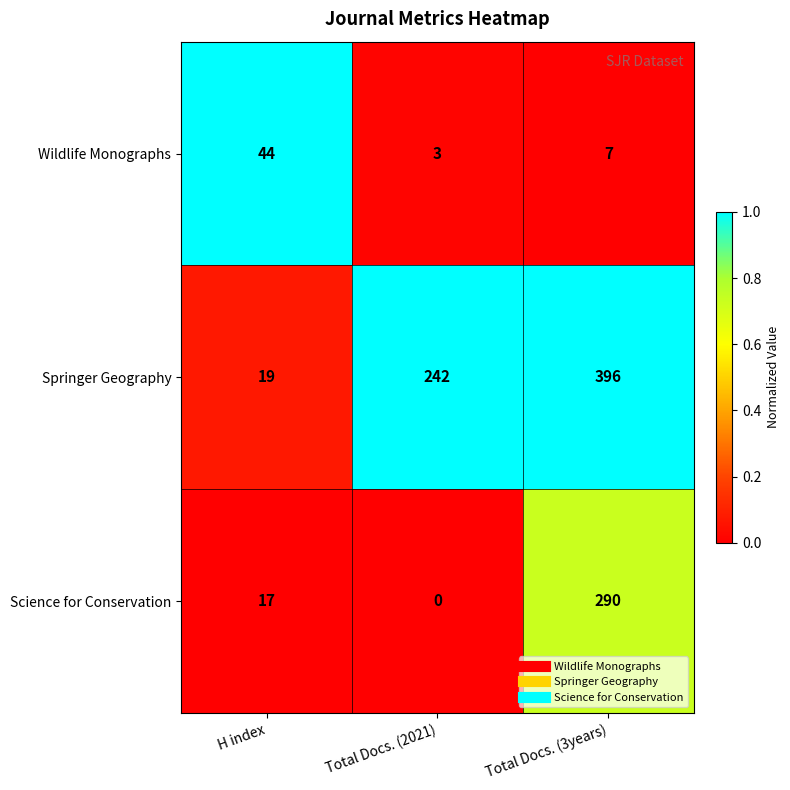

The Science for Conservation series shows 290 at Total Docs. (3years). True or false?

True